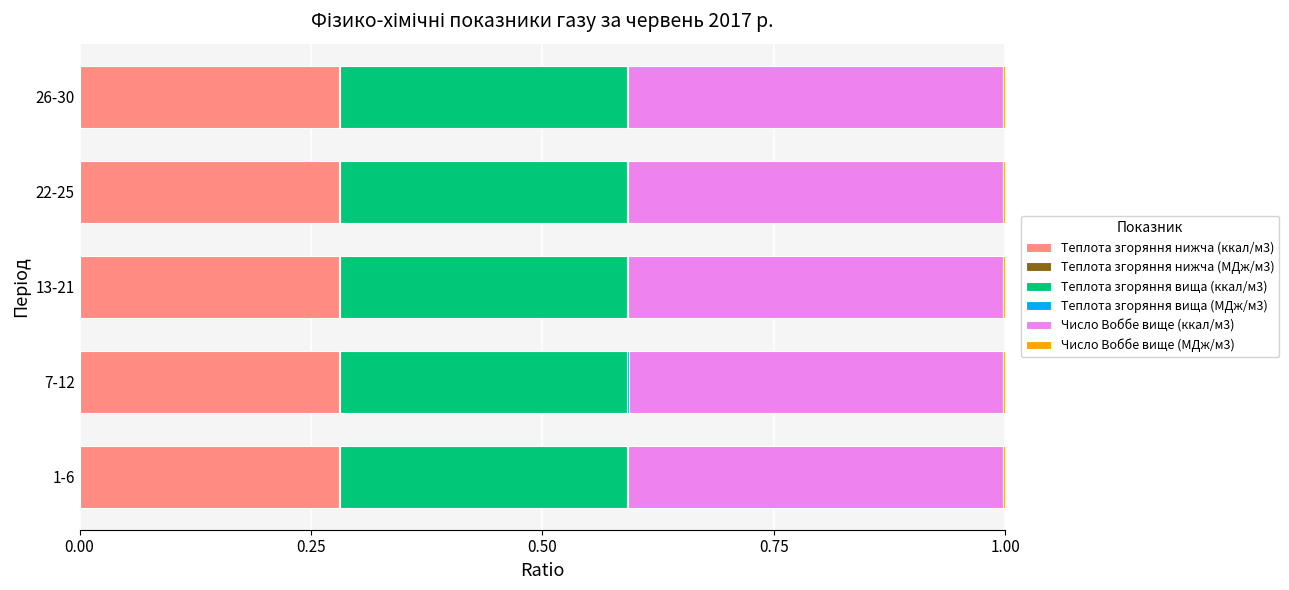

The Теплота згоряння нижча (ккал/м3) series shows 0.4 at 1-6. True or false?

False